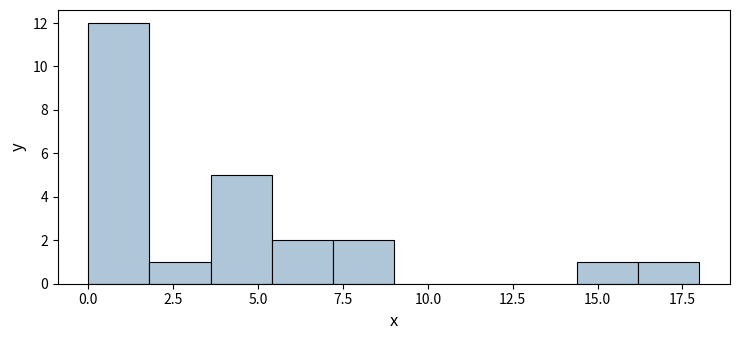

Around what value on the x-axis is the tallest bar? Give the approximate position of its centre, as read against the axis.

1.0